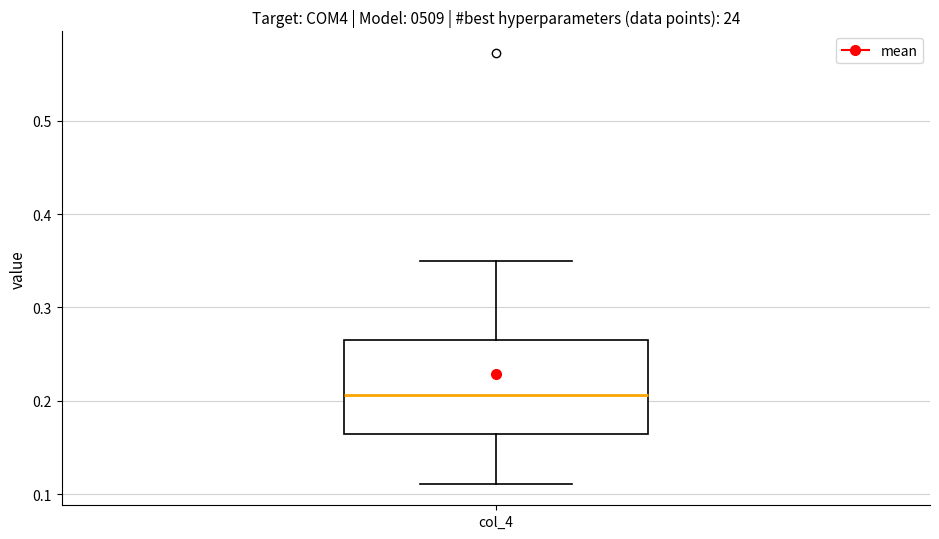

Read this box plot against the y-axis: the position of the median line, the range covered by the box, and the ends of both whiskers. The values are not printed on the chart, so give them approximately, as read against the axis.

median 0.21, box 0.16 to 0.27, whiskers 0.11 to 0.35